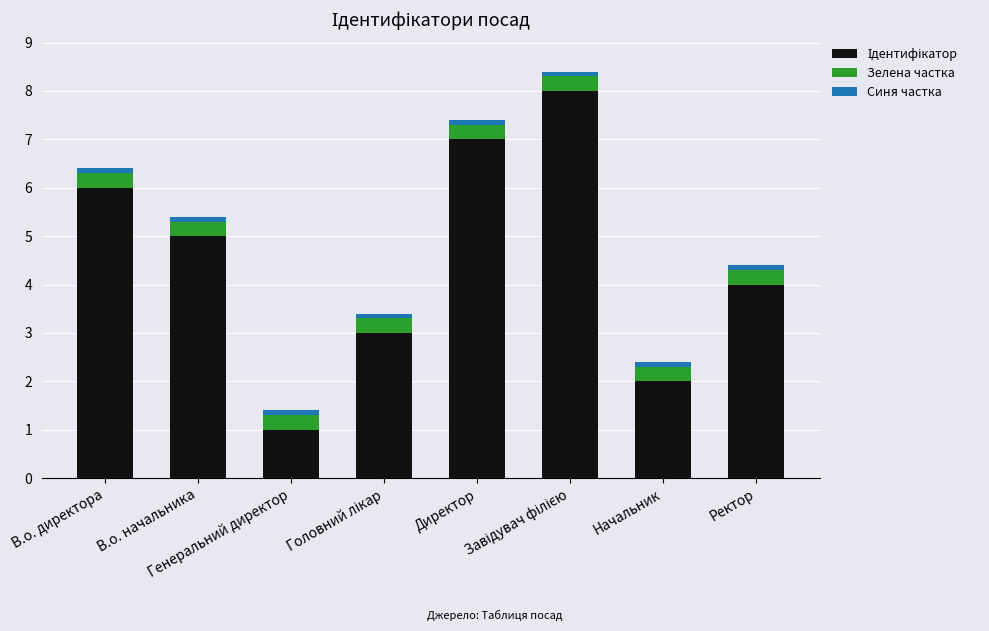

Count the number of categories in the chart.

8